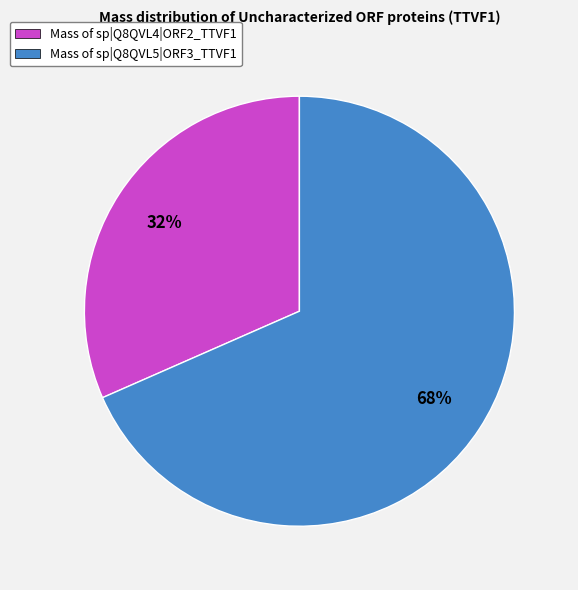

Which category has the smallest portion of the pie?

Mass of sp|Q8QVL4|ORF2_TTVF1